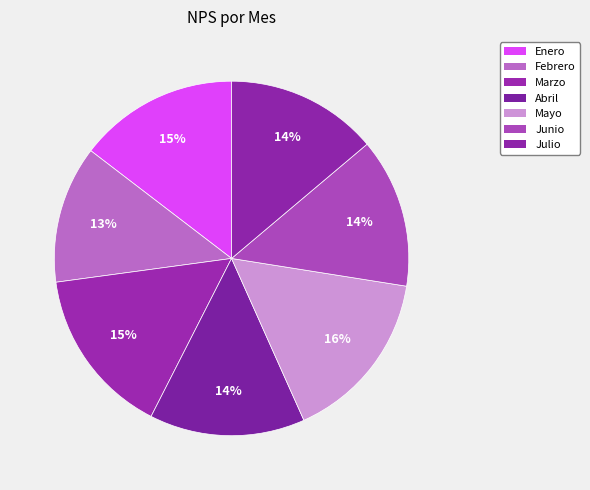

To the nearest percent, what is the difference between the largest and smallest slice percentages?

3%